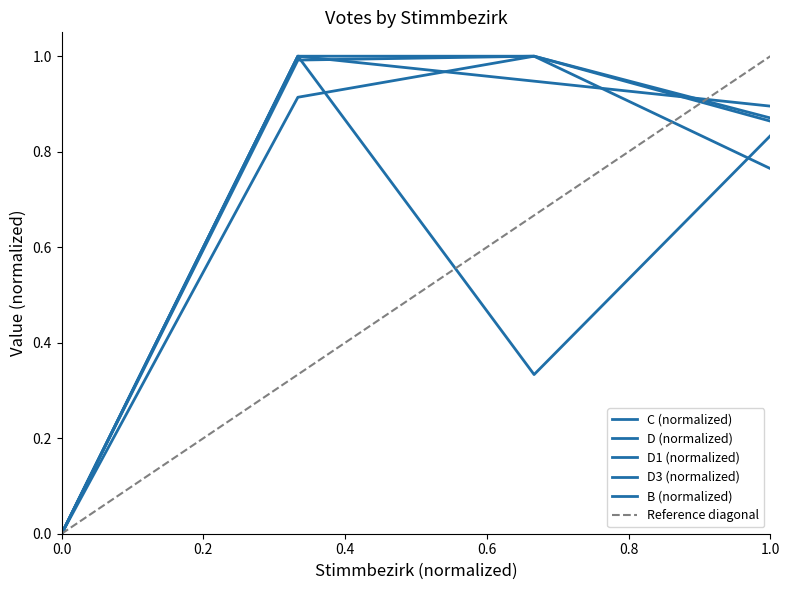

What is the greatest value displayed?

1.0